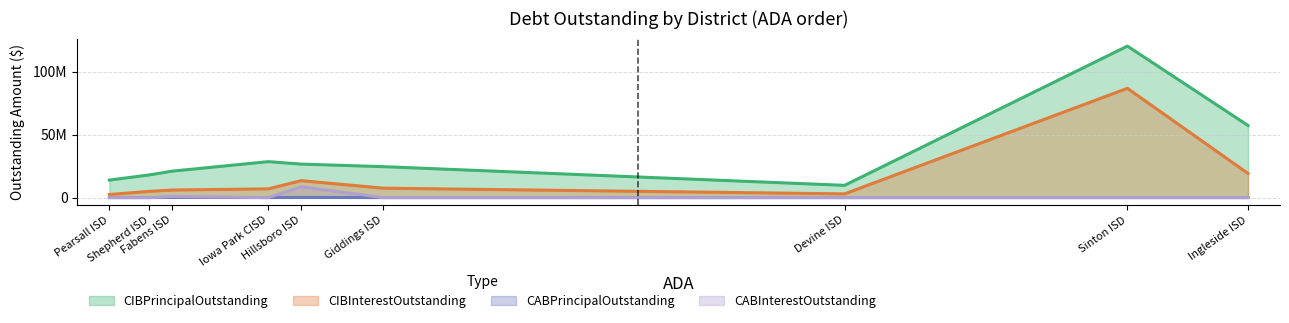

True or false: CIBPrincipalOutstanding has a value of 120172000.0 at Sinton ISD.

True